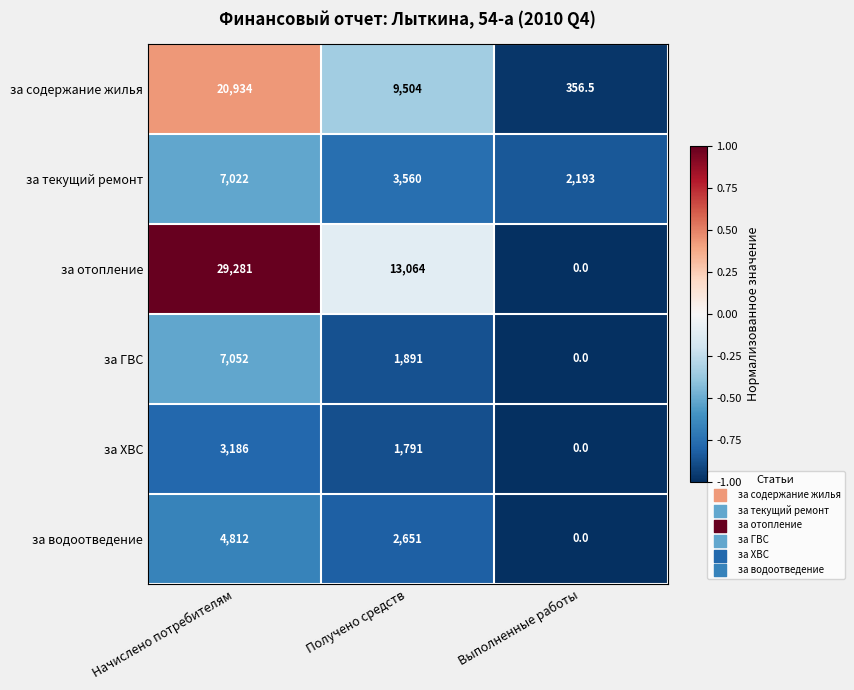

Reading left to right, transcribe all the data shown in this chart.

за содержание жилья: Начислено потребителям=20934.0	Получено средств=9504.0	Выполненные работы=356.5
за текущий ремонт: Начислено потребителям=7022.0	Получено средств=3560.0	Выполненные работы=2193.0
за отопление: Начислено потребителям=29281.0	Получено средств=13064.0	Выполненные работы=0.0
за ГВС: Начислено потребителям=7052.0	Получено средств=1891.0	Выполненные работы=0.0
за ХВС: Начислено потребителям=3186.0	Получено средств=1791.0	Выполненные работы=0.0
за водоотведение: Начислено потребителям=4812.0	Получено средств=2651.0	Выполненные работы=0.0